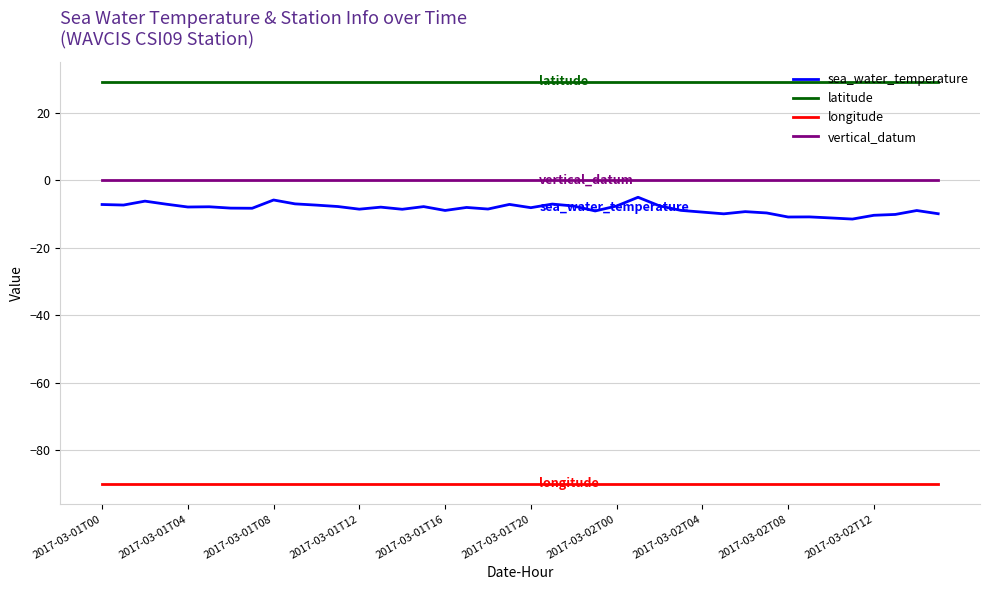

What is the maximum value for sea_water_temperature?

-5.1